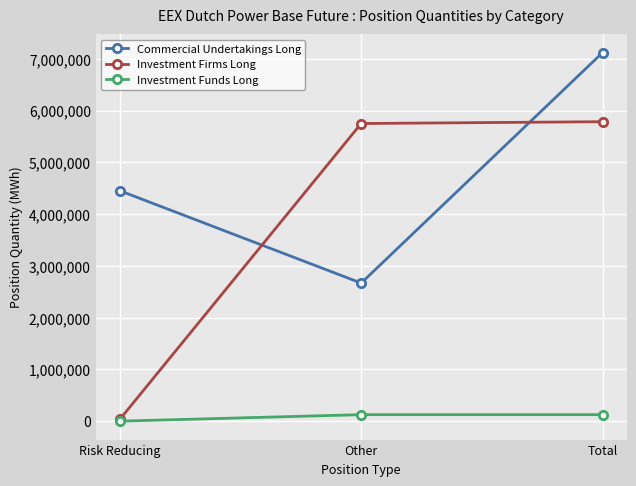

What is the label of the 2nd point from the right?

Other